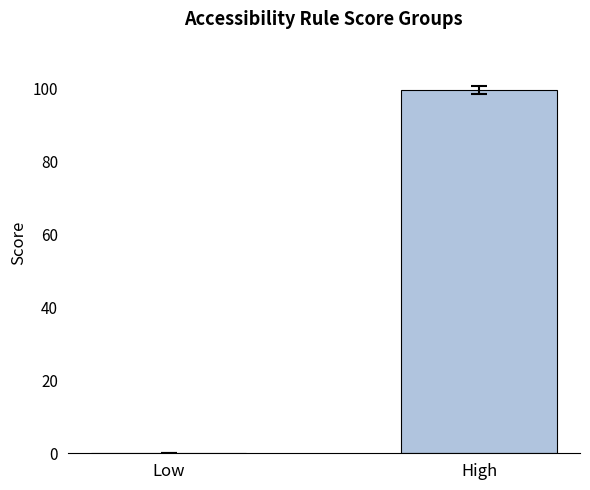

The value at High is 37.8. True or false?

False